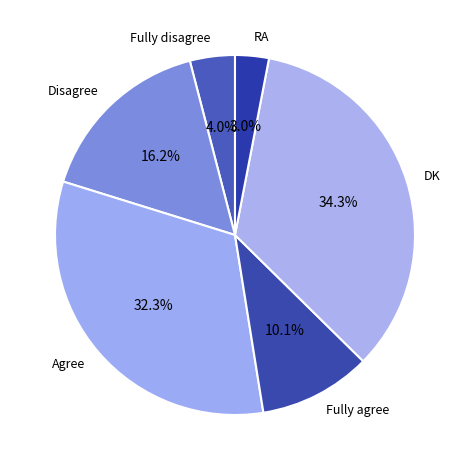

Which slice is the largest?

DK